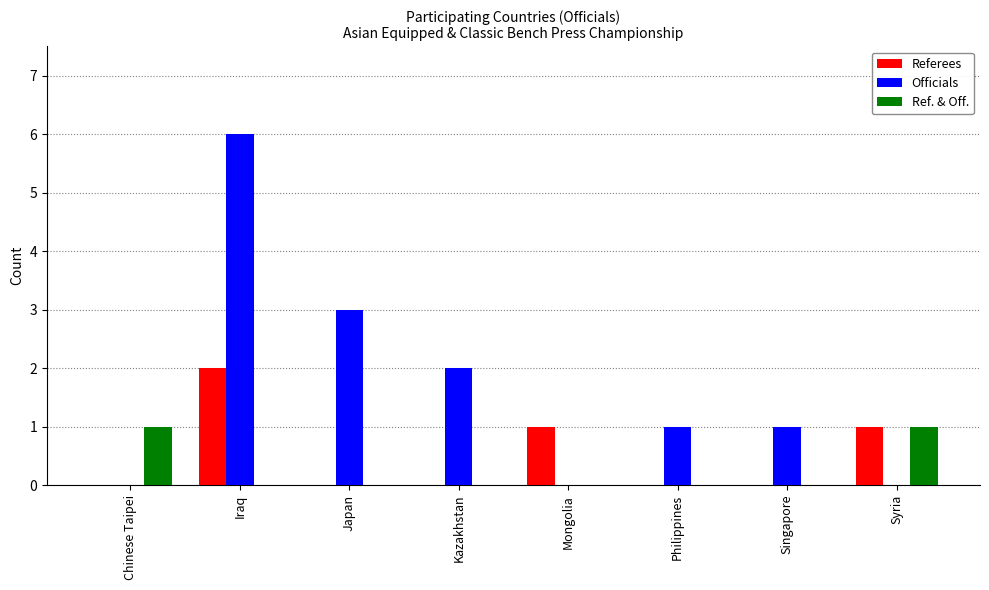

What is the sum of all Referees values?

4